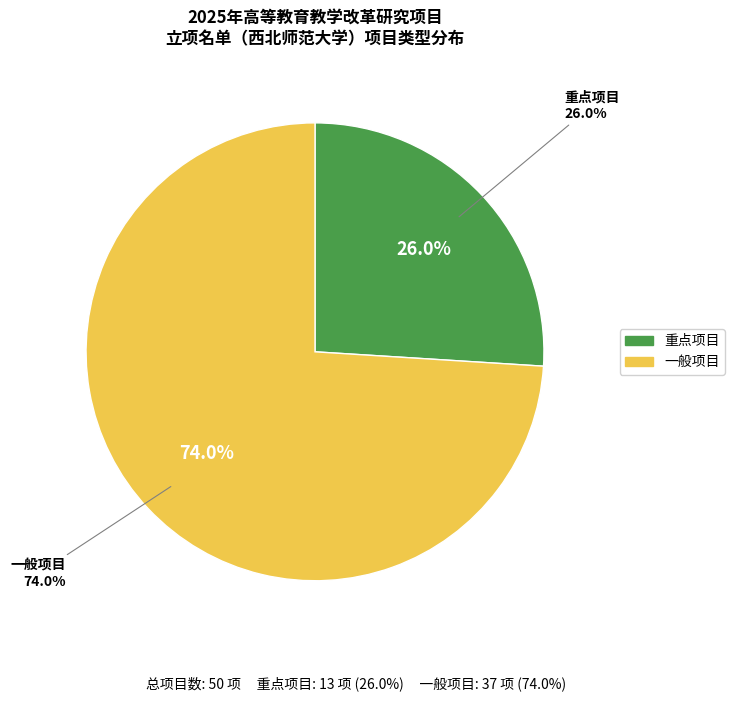

Between 重点项目 and 一般项目, which is larger?

一般项目